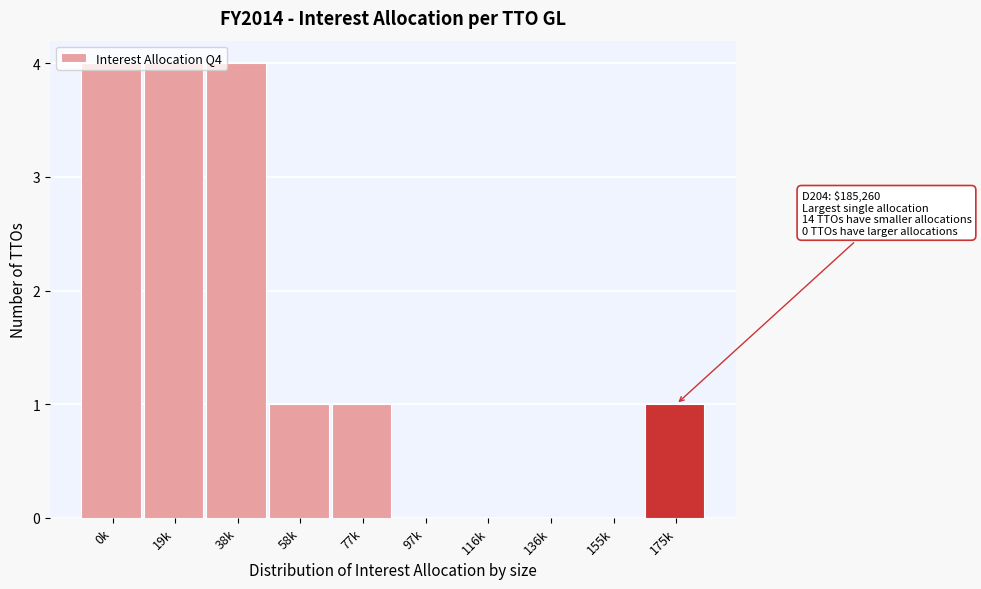

What is the maximum value shown in the chart?

4